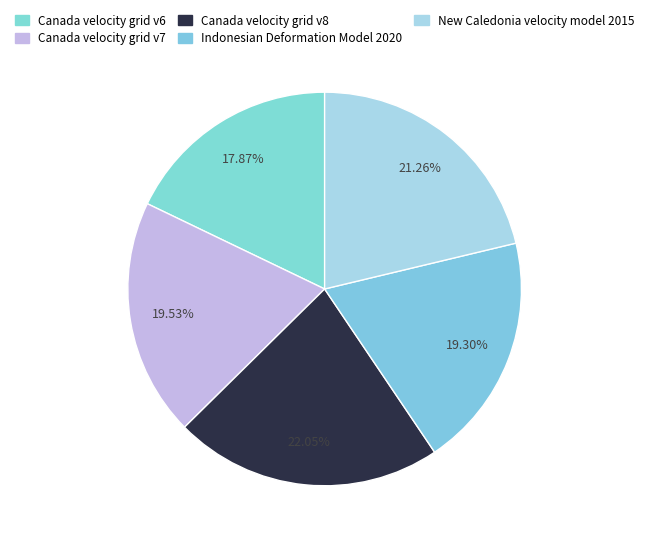

Which slice is the smallest?

Canada velocity grid v6